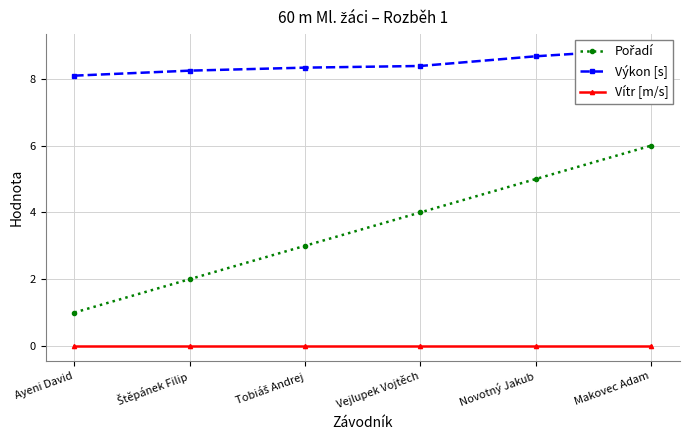

List the labels in order of Pořadí value, smallest first.

Ayeni David, Štěpánek Filip, Tobiáš Andrej, Vejlupek Vojtěch, Novotný Jakub, Makovec Adam